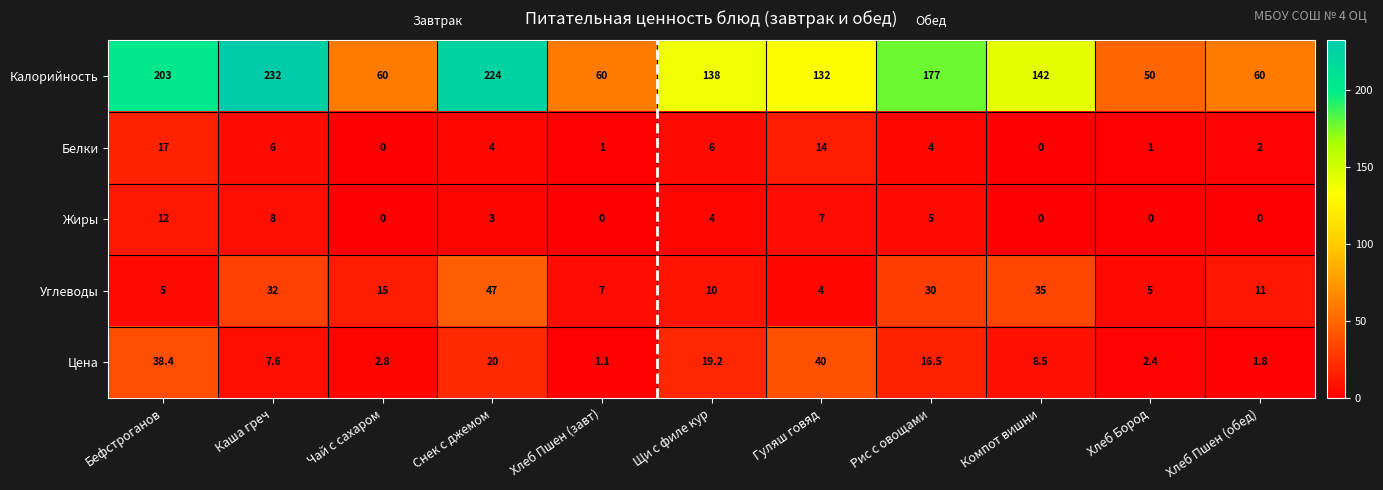

Which series has the largest range (max minus min)?

Калорийность